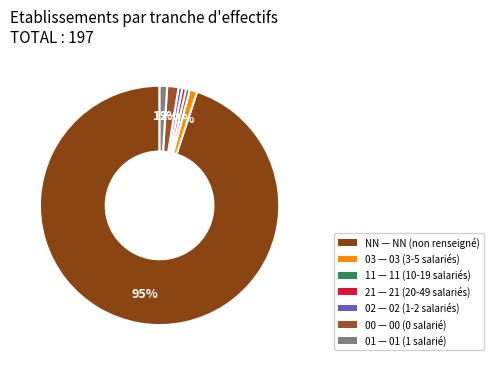

How many segments does this pie chart have?

7